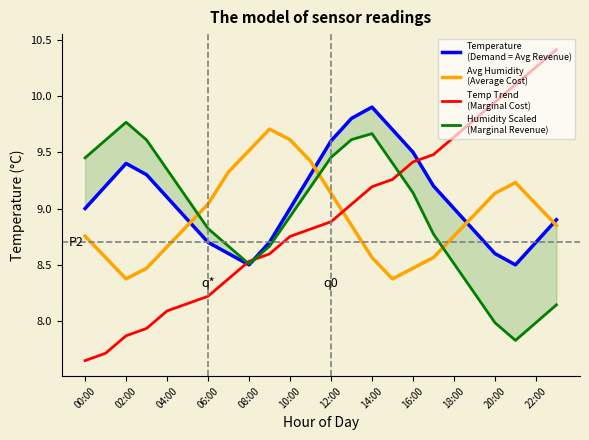

The Avg Humidity
(Average Cost) series shows 13.8 at 16:00. True or false?

False